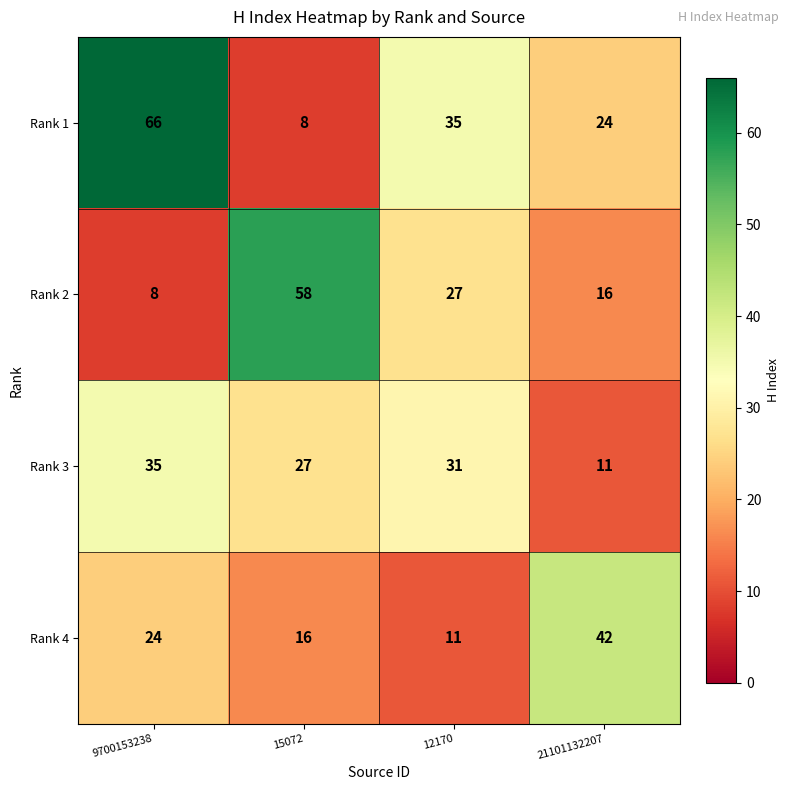

True or false: Rank 4 has a value of 36 at 9700153238.

False